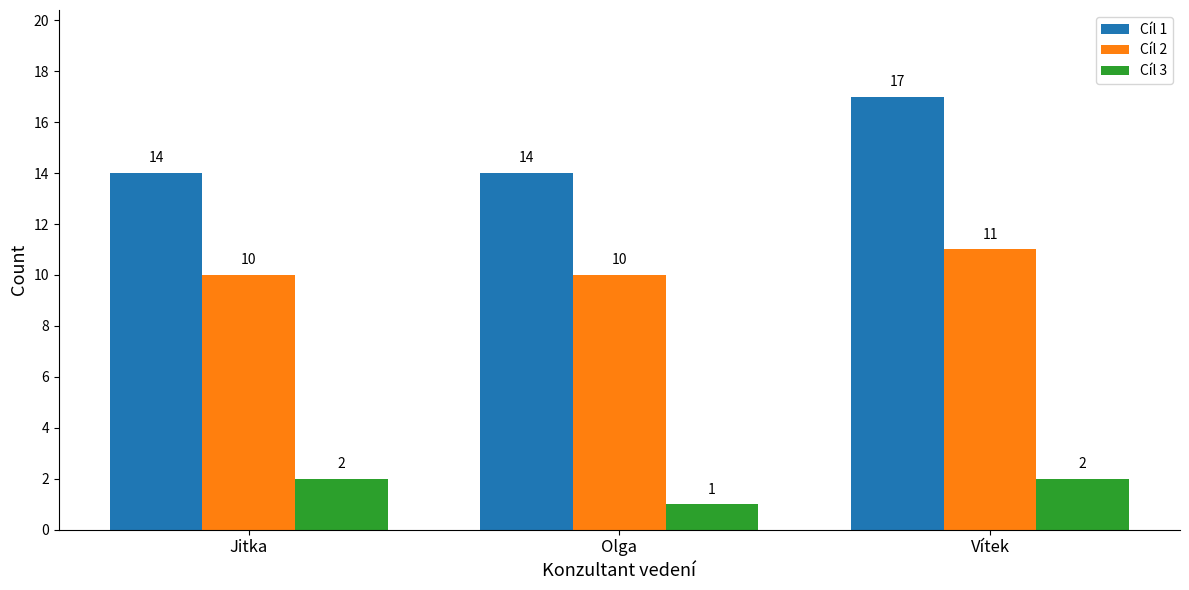

Reading left to right, list all the values displayed in this chart.

Cíl 1: 14	14	17
Cíl 2: 10	10	11
Cíl 3: 2	1	2